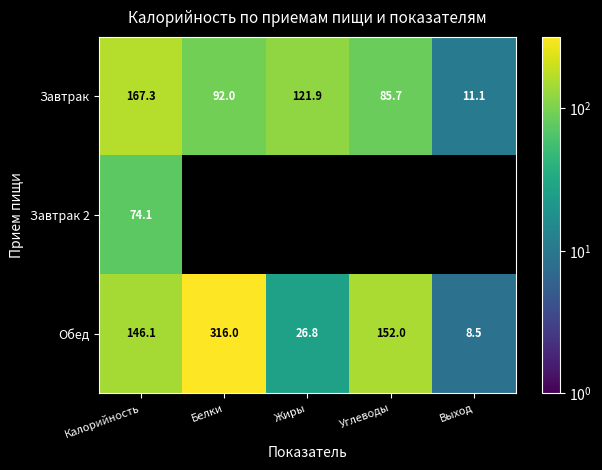

At which label does Завтрак reach its minimum?

Выход